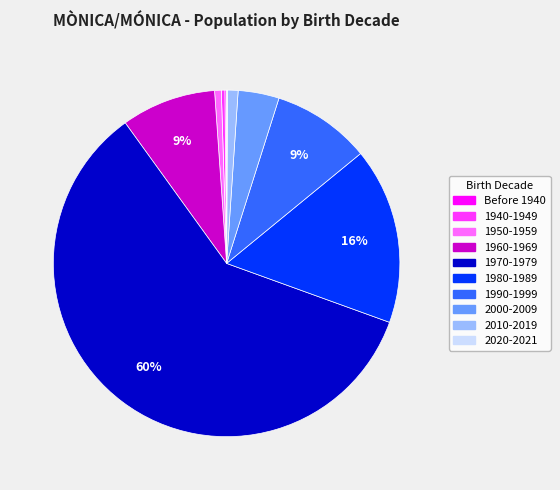

Which slice is the largest?

1970-1979